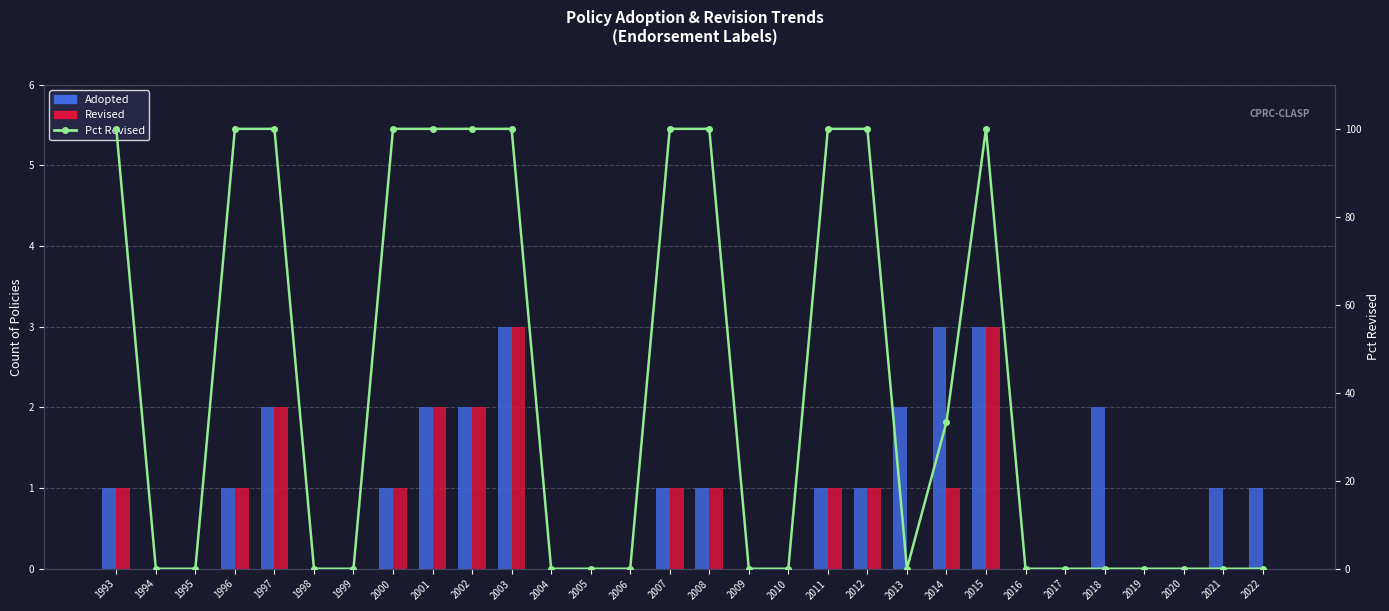

What is the difference between the Revised values at 2002 and 1998?

2.0